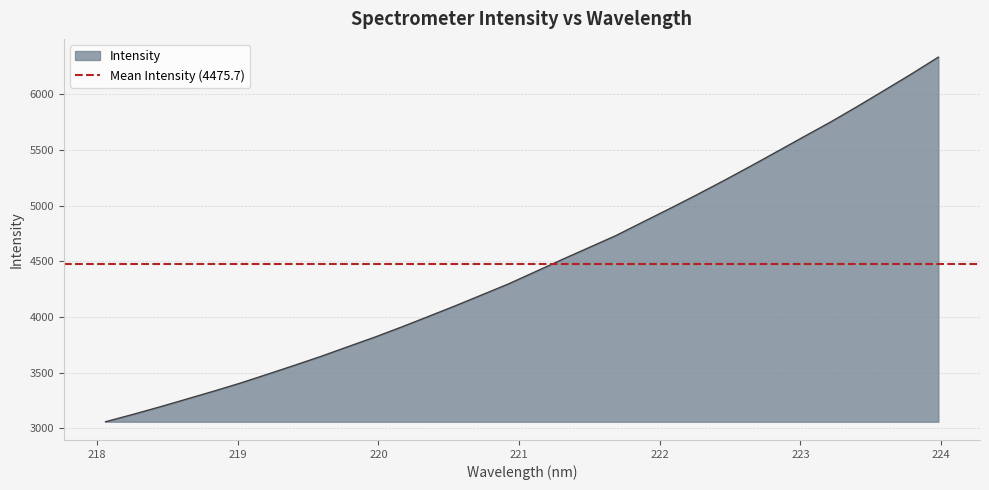

True or false: there are more than 0 points higher than both neighbors.

False